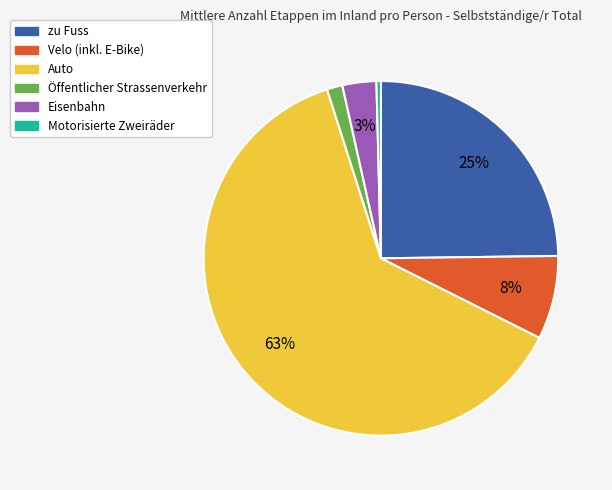

Which has a higher value, Auto or Motorisierte Zweiräder?

Auto